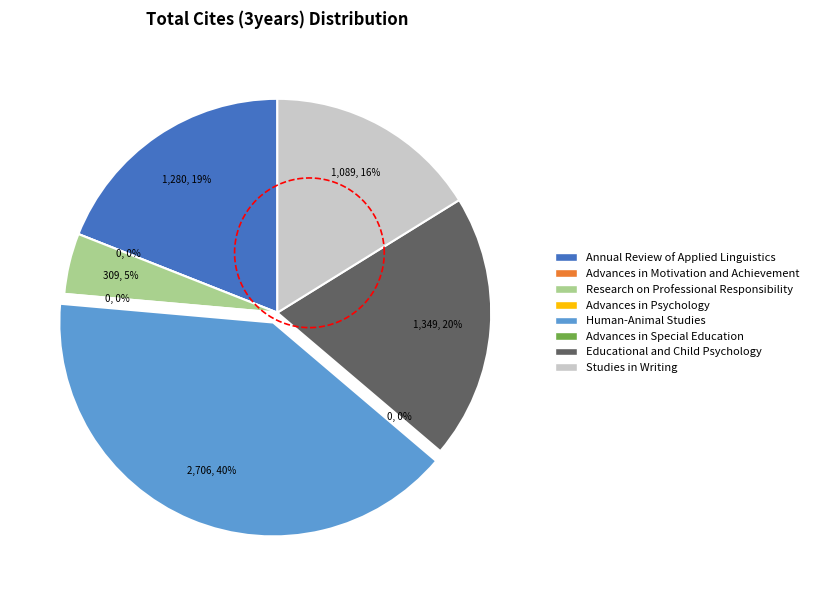

True or false: Educational and Child Psychology accounts for 20% of the total.

True